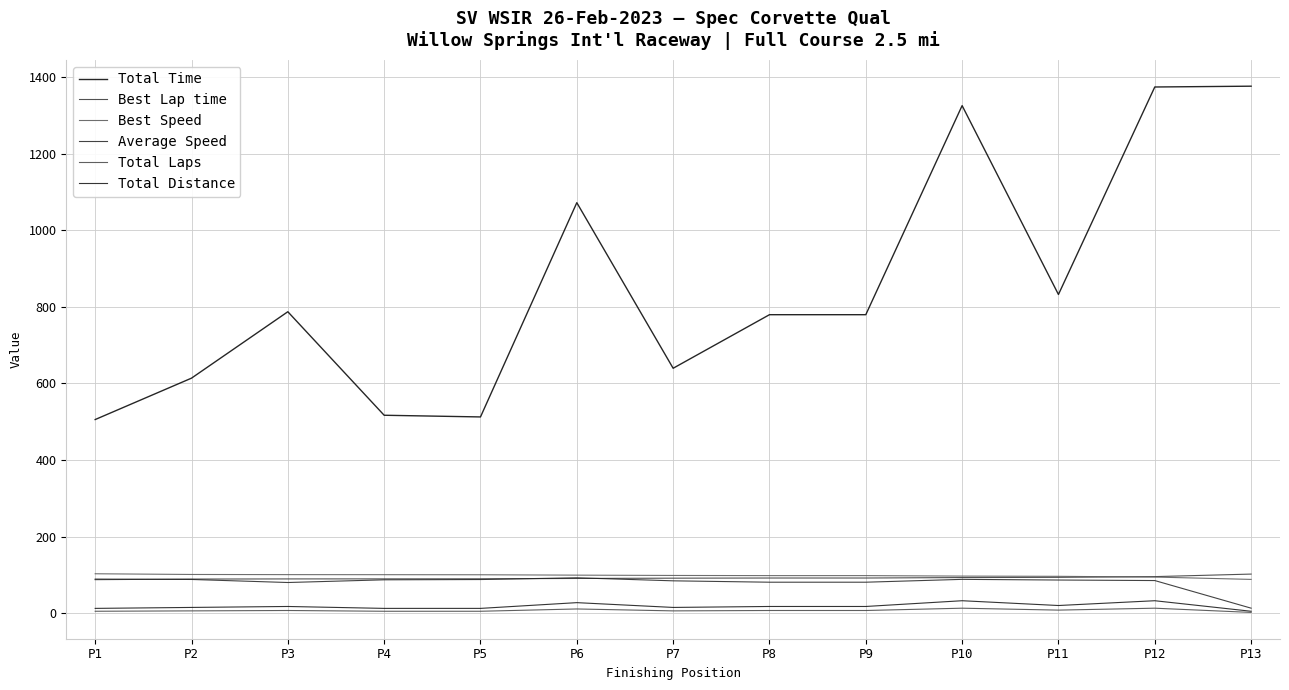

What is the difference between the maximum and minimum values in the Total Laps series?

11.0